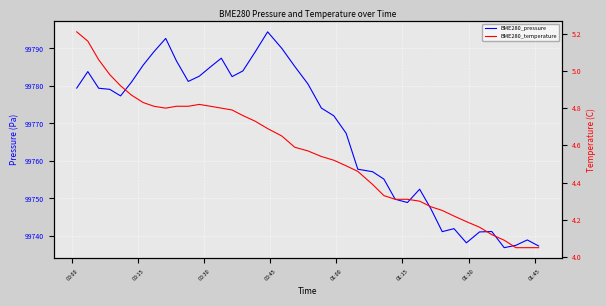

What is the maximum value shown in the chart?

99794.4